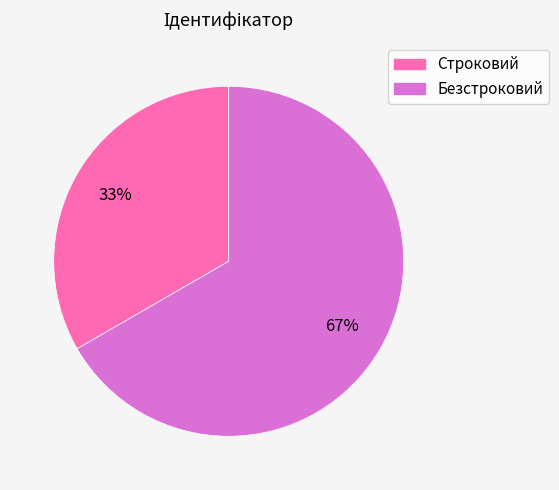

Which category has the smallest portion of the pie?

Строковий